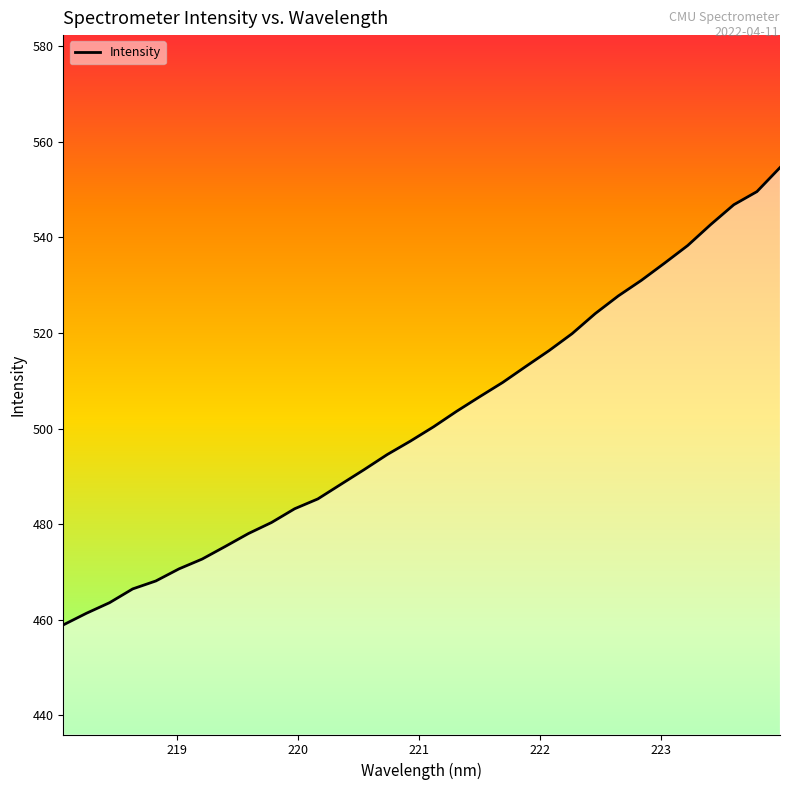

What is the greatest value displayed?

554.6